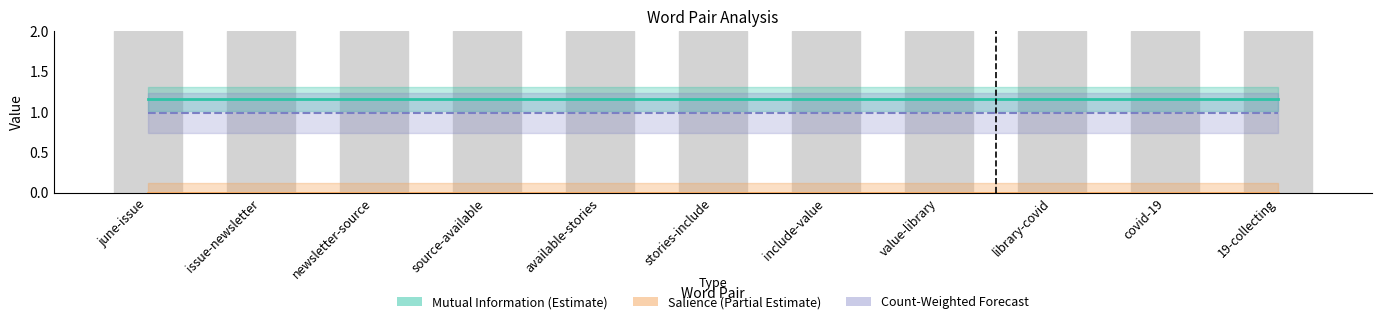

What is the label of the 4th bar from the left?

source-available